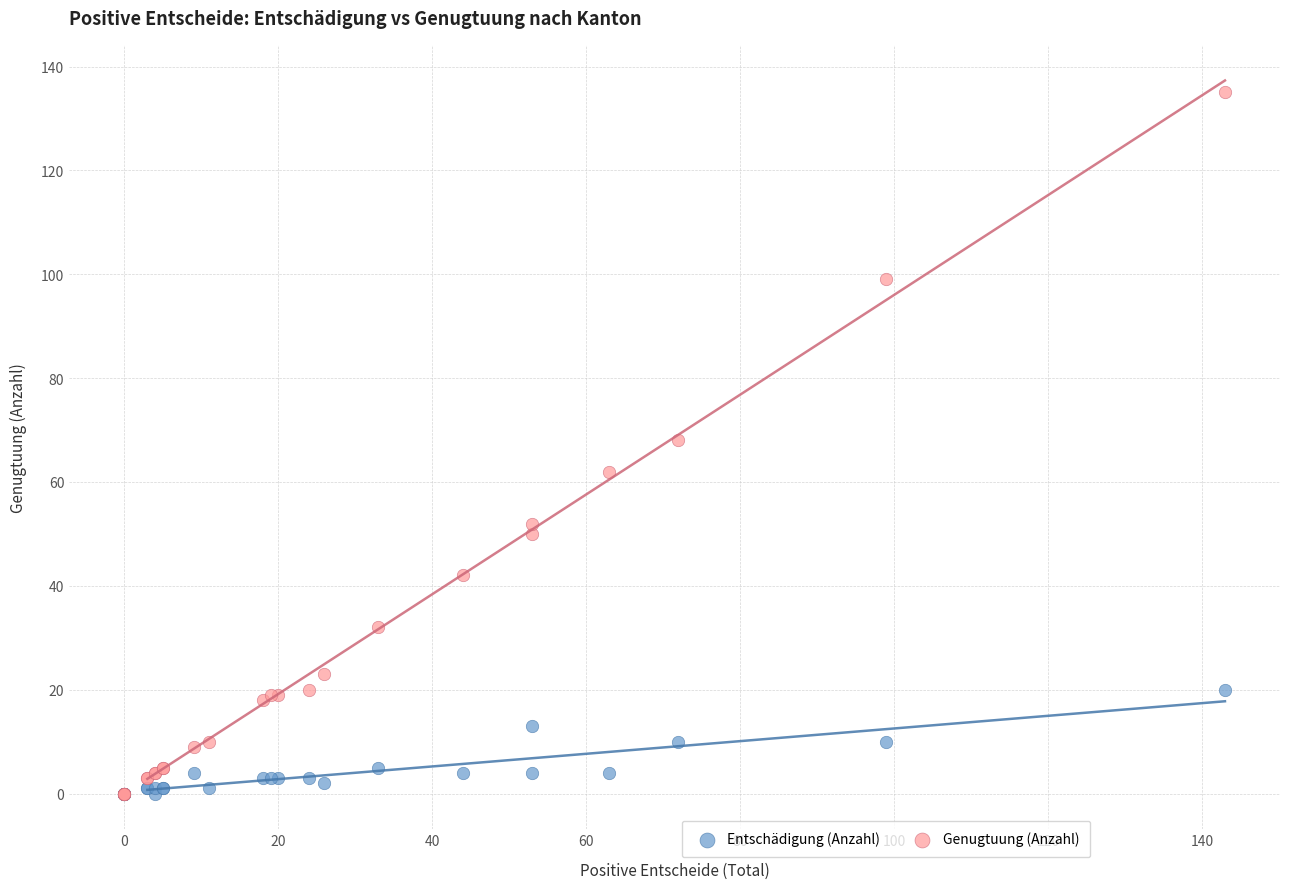

What are all the series names shown in the legend?

Entschädigung (Anzahl), Genugtuung (Anzahl)